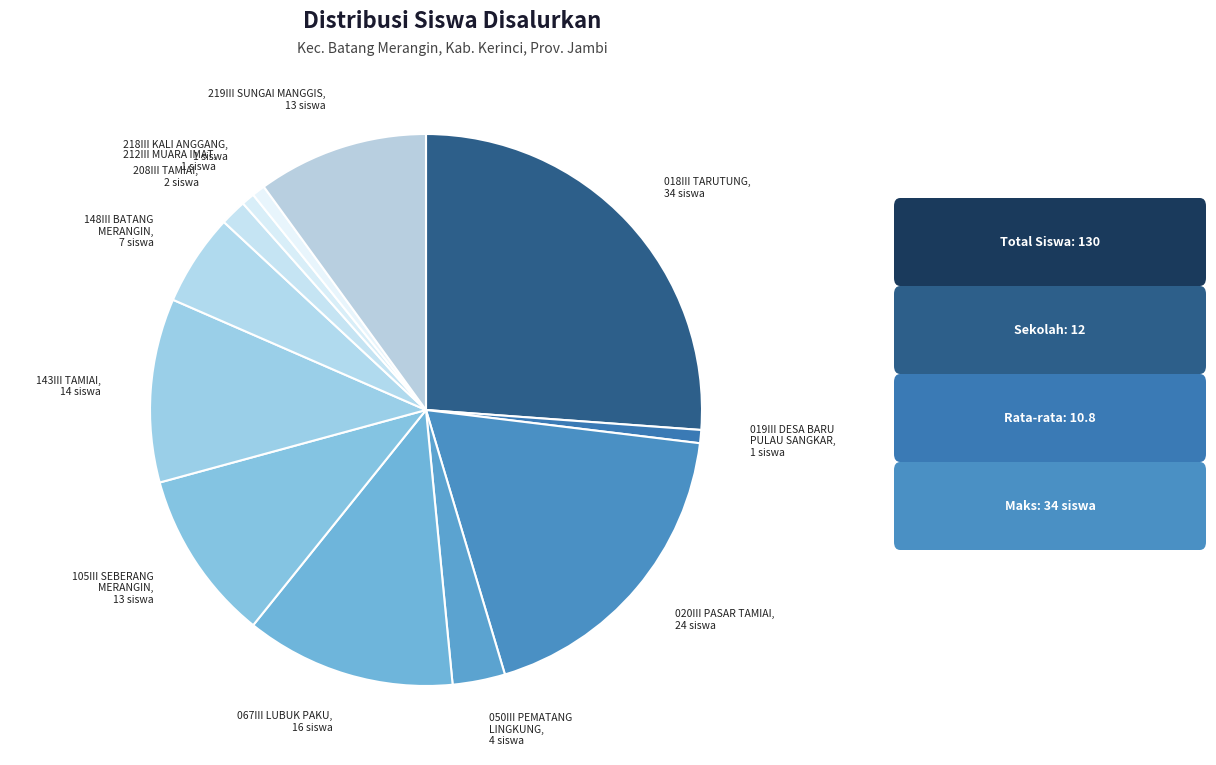

What is the largest slice in the pie chart?

018III TARUTUNG, 34 siswa